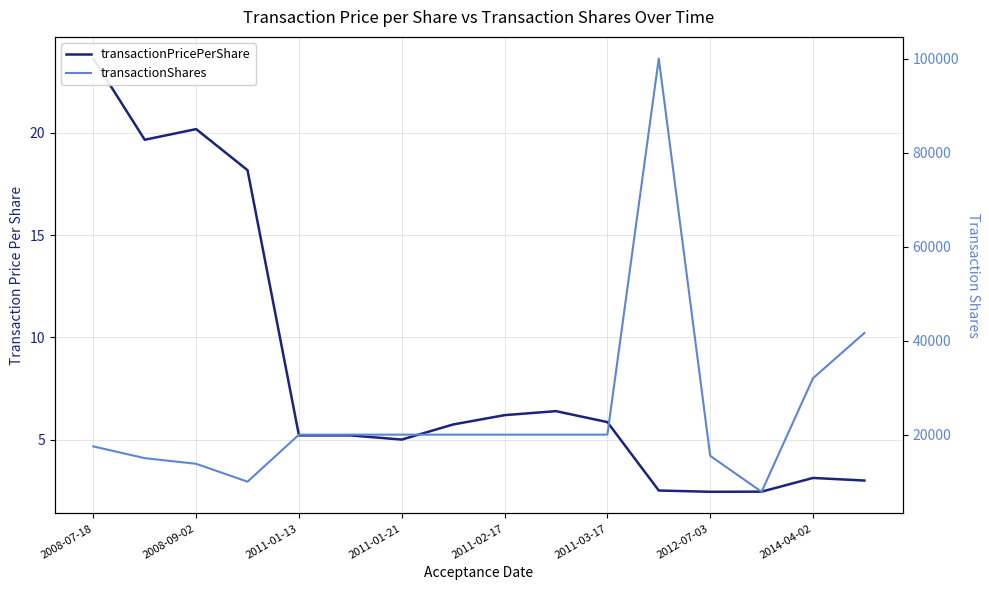

How many interior local valleys does the transactionPricePerShare series have?

3